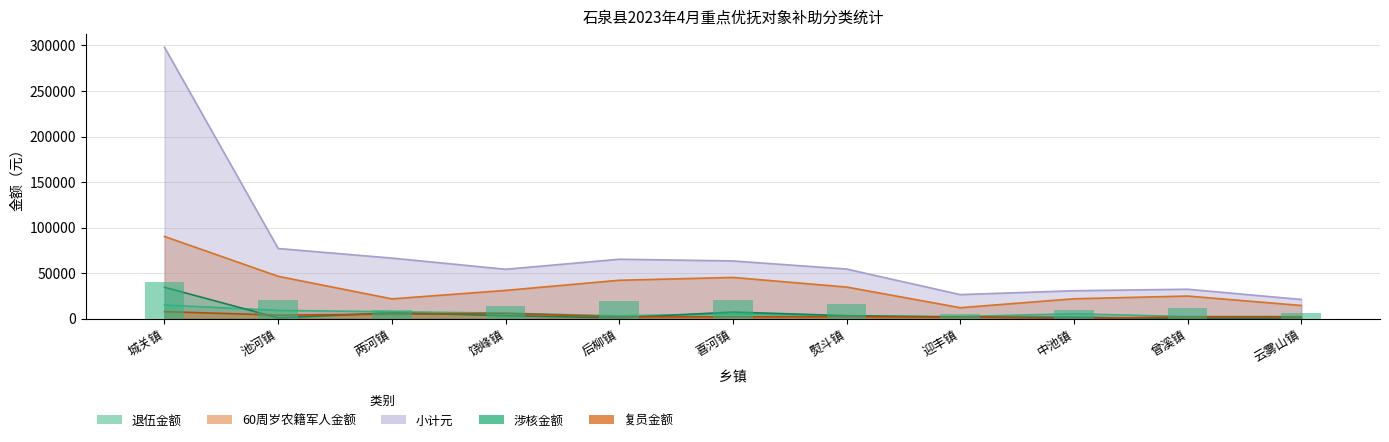

Reading left to right, transcribe all the data shown in this chart.

退伍金额: 城关镇=15000.0	池河镇=9000.0	两河镇=7500.0	饶峰镇=6000.0	后柳镇=3000.0	喜河镇=5250.0	熨斗镇=3000.0	迎丰镇=2250.0	中池镇=5250.0	曾溪镇=2250.0	云雾山镇=2250.0
60周岁农籍军人金额: 城关镇=90228.6	池河镇=46443.6	两河镇=21650.4	饶峰镇=30969.0	后柳镇=42101.1	喜河镇=45198.0	熨斗镇=34651.8	迎丰镇=11969.1	中池镇=21762.0	曾溪镇=24775.2	云雾山镇=14396.4
小计元: 城关镇=298048.8	池河镇=76979.4	两河镇=66455.1	饶峰镇=54187.3	后柳镇=65218.6	喜河镇=63330.5	熨斗镇=54425.1	迎丰镇=26346.6	中池镇=30621.2	曾溪镇=32253.5	云雾山镇=21015.6
涉核金额: 城关镇=34400.0	池河镇=800.0	两河镇=6400.0	饶峰镇=3200.0	后柳镇=800.0	喜河镇=7200.0	熨斗镇=3200.0	迎丰镇=1600.0	中池镇=1600.0	曾溪镇=0.0	云雾山镇=800.0
复员金额: 城关镇=7640.0	池河镇=3820.0	两河镇=4903.3	饶峰镇=5730.0	后柳镇=1910.0	喜河镇=1910.0	熨斗镇=1910.0	迎丰镇=1910.0	中池镇=0.0	曾溪镇=1910.0	云雾山镇=1910.0